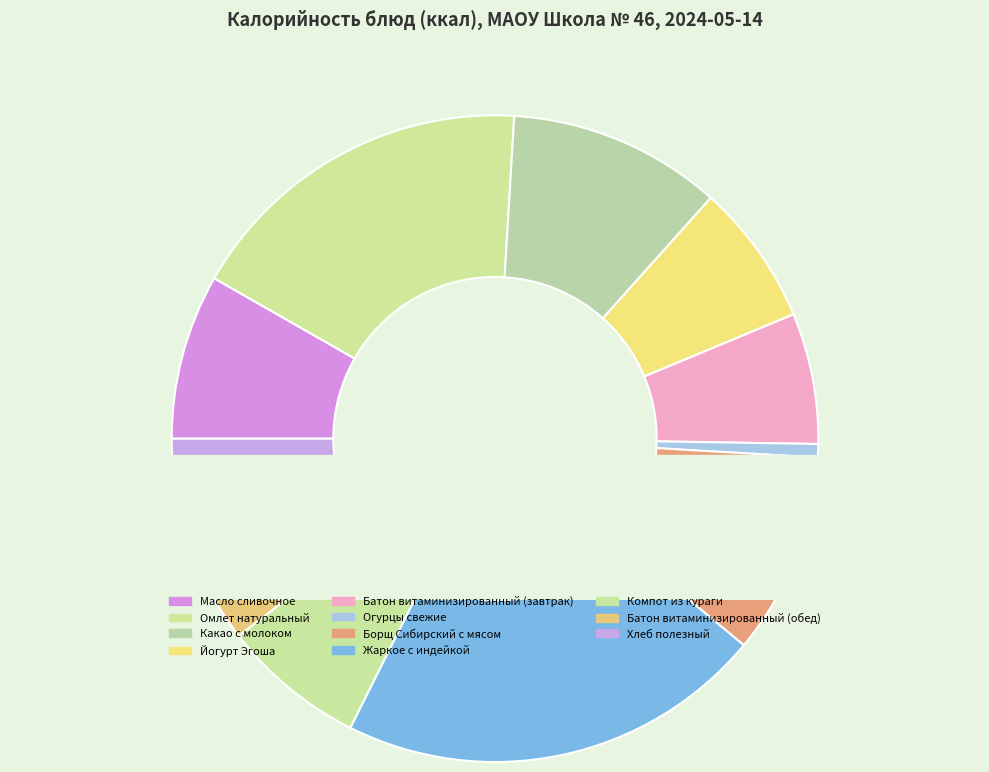

Count the number of slices in the pie.

11